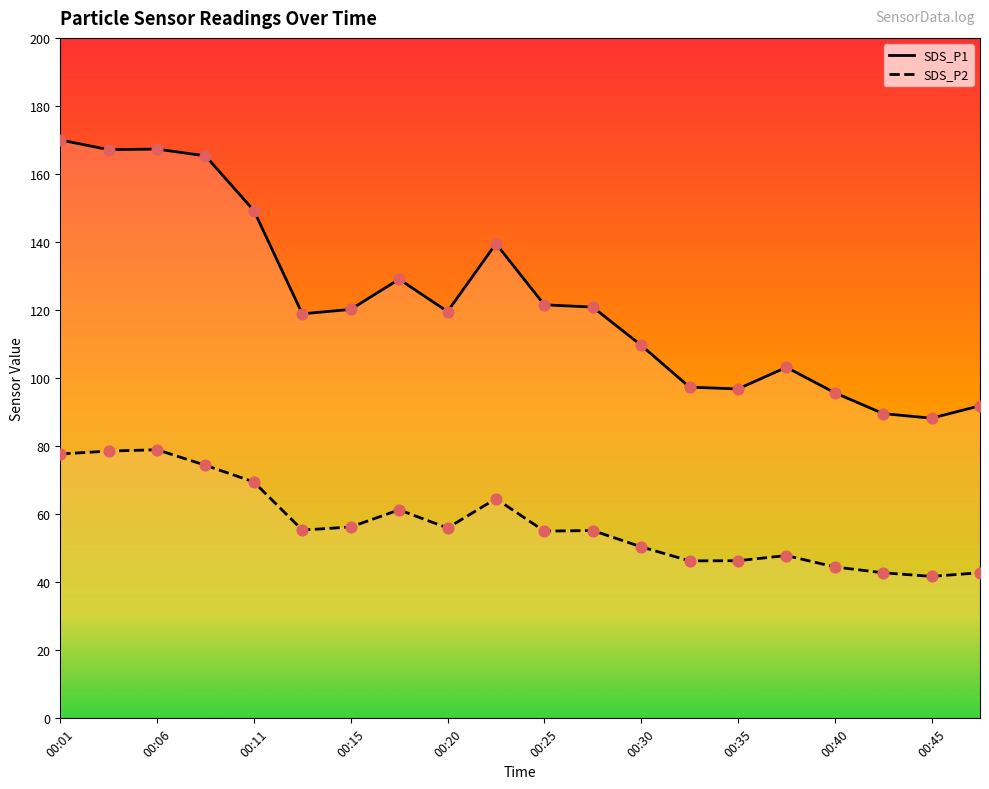

Which series has the largest total across all categories?

SDS_P1